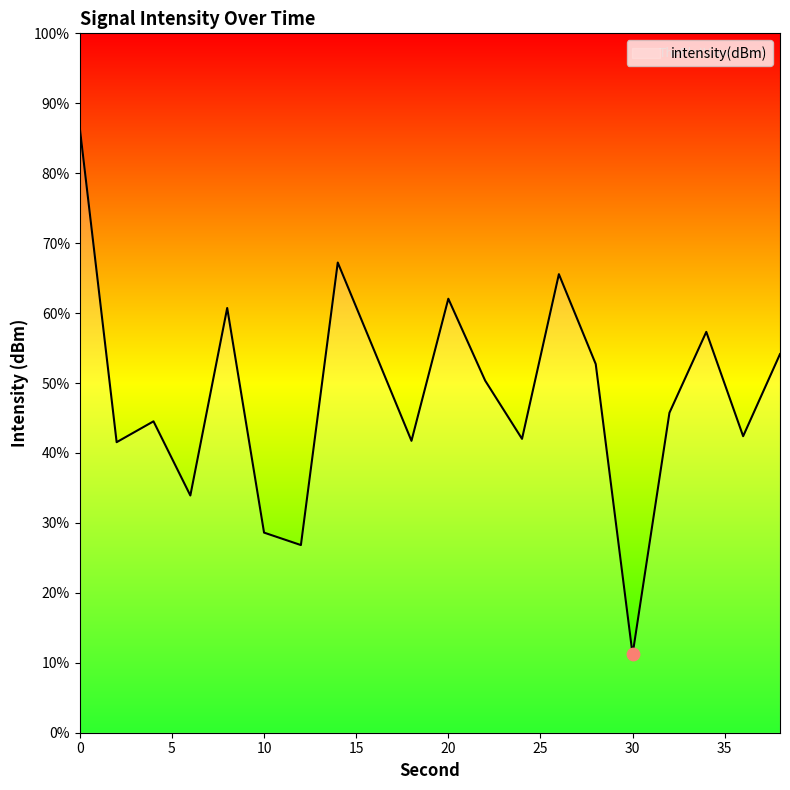

Which has a higher value, 14 or 38?

14